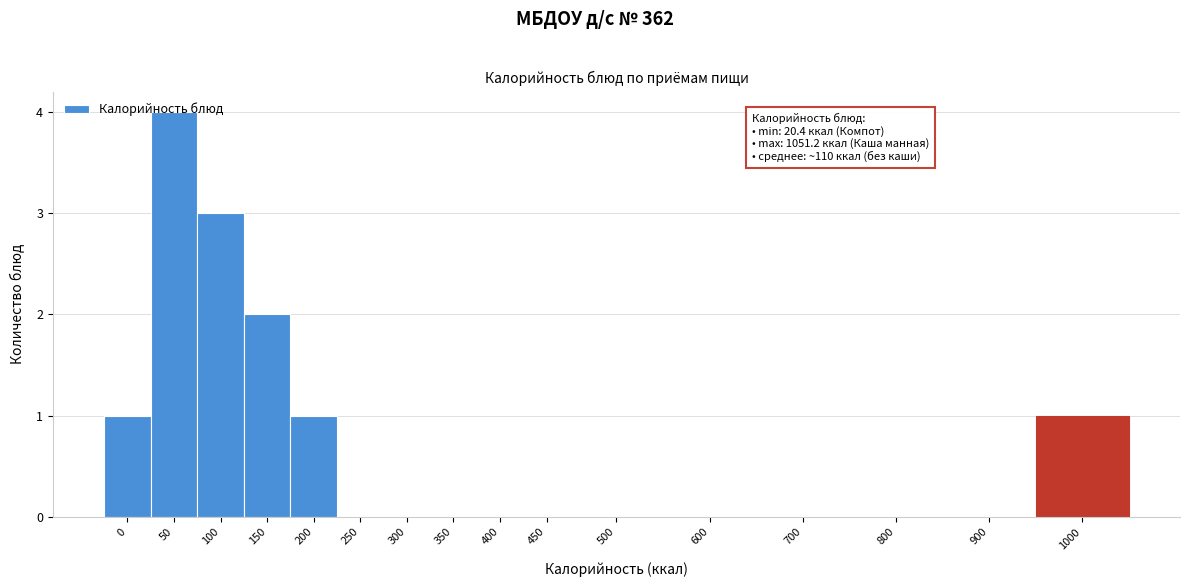

Is it true that the value at 600 is 2?

False